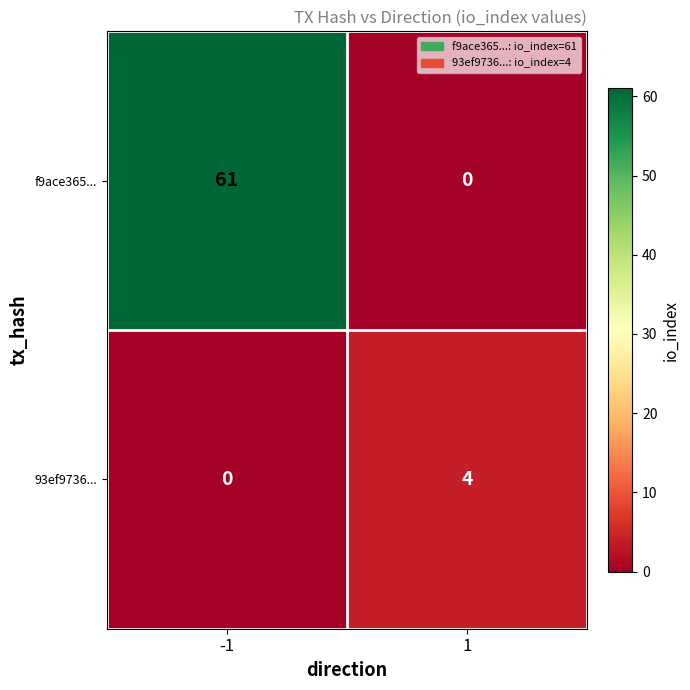

What is the difference between the highest and lowest values at 1?

4